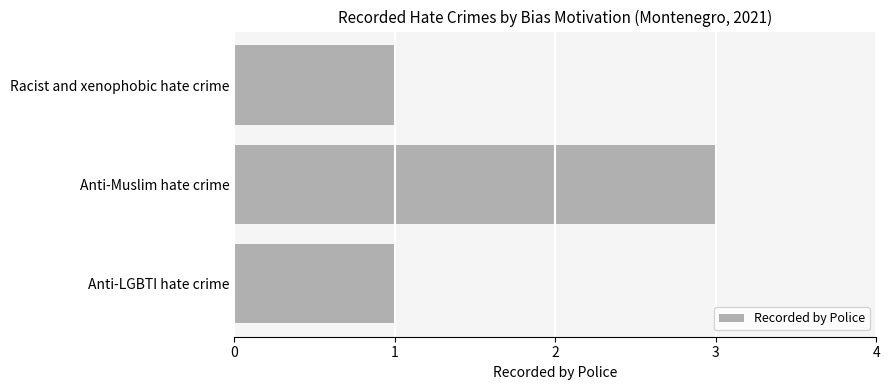

True or false: the data shows 3 at Anti-Muslim hate crime.

True